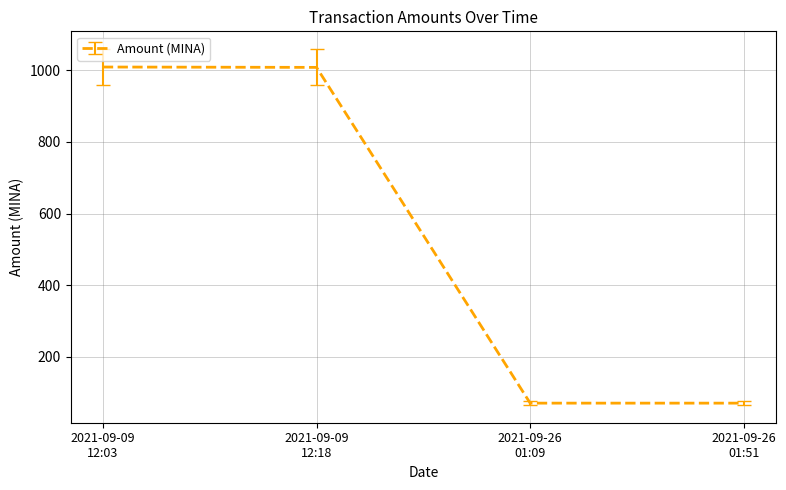

What is the average value?

539.7